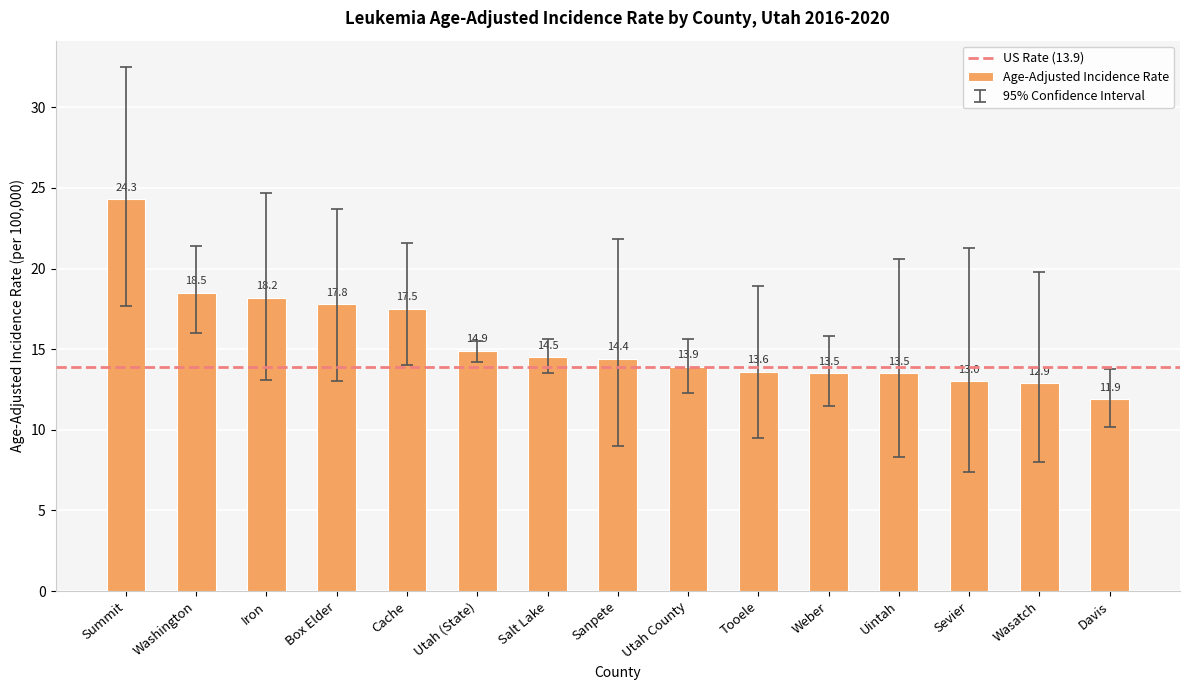

What is the minimum value shown in the chart?

11.9